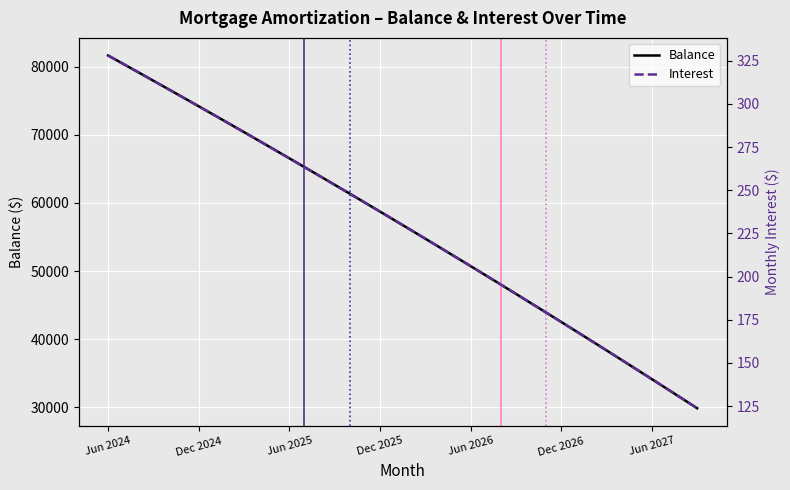

How many categories are shown in the chart?

40